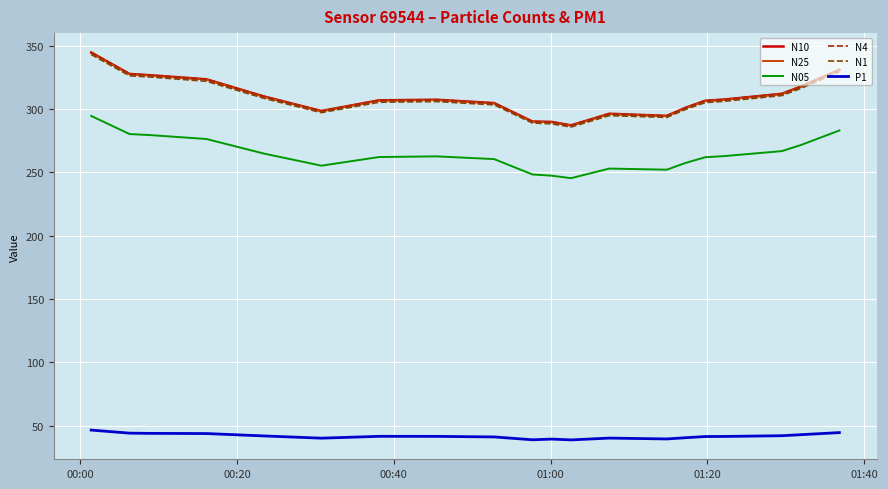

True or false: N1 and P1 cross at least once.

False